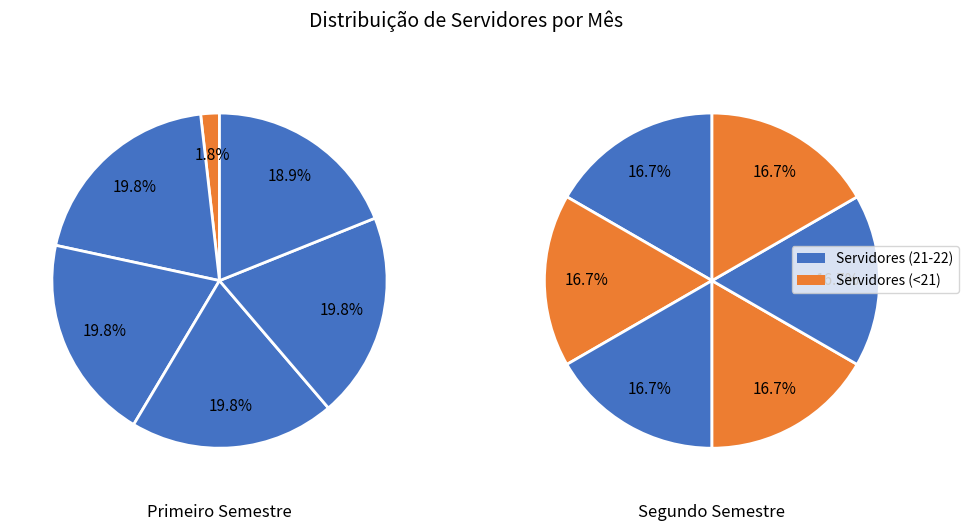

How many slices are in this pie chart?

12